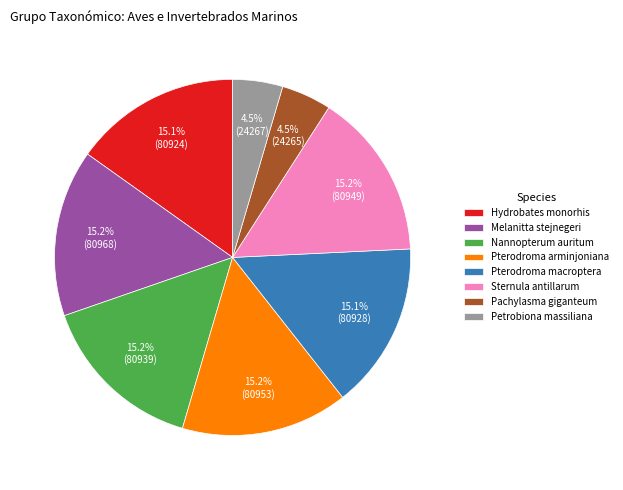

To the nearest percent, what percentage of the pie is Pterodroma macroptera?

15%